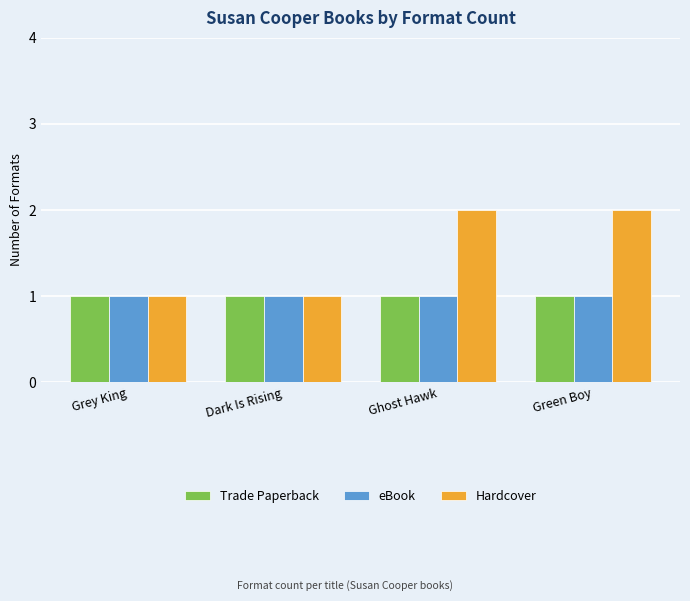

What is the sum of the eBook values at Green Boy and Ghost Hawk?

2